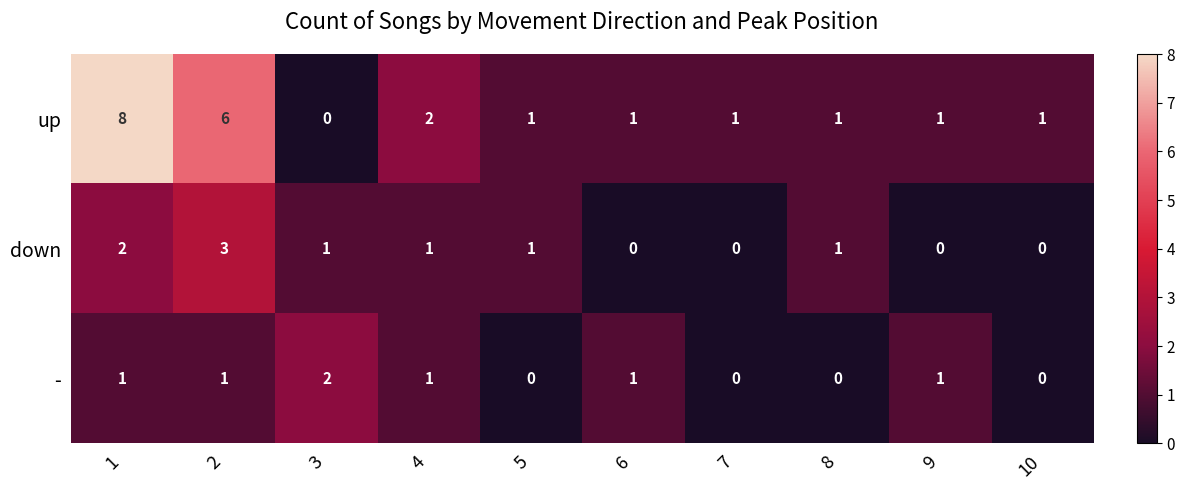

What is the difference between the maximum and second lowest values in the down series?

3